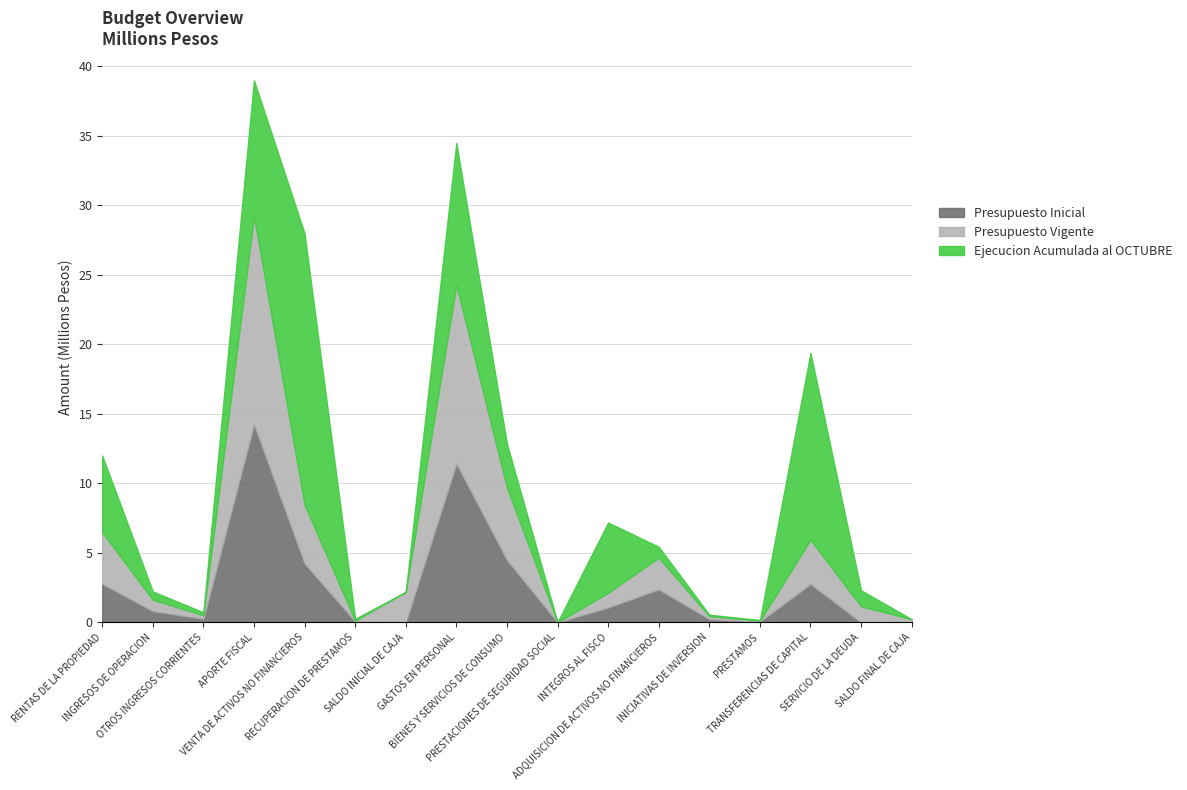

Reading right to left, list all the values displayed in this chart.

Presupuesto Inicial: SALDO FINAL DE CAJA=0	SERVICIO DE LA DEUDA=1000	TRANSFERENCIAS DE CAPITAL=2751028	PRESTAMOS=55460	INICIATIVAS DE INVERSION=222378	ADQUISICION DE ACTIVOS NO FINANCIEROS=2370035	INTEGROS AL FISCO=1060304	PRESTACIONES DE SEGURIDAD SOCIAL=11	BIENES Y SERVICIOS DE CONSUMO=4482612	GASTOS EN PERSONAL=11421486	SALDO INICIAL DE CAJA=1000	RECUPERACION DE PRESTAMOS=60140	VENTA DE ACTIVOS NO FINANCIEROS=4227541	APORTE FISCAL=14252963	OTROS INGRESOS CORRIENTES=252959	INGRESOS DE OPERACION=808345	RENTAS DE LA PROPIEDAD=2761366
Presupuesto Vigente: SALDO FINAL DE CAJA=220000	SERVICIO DE LA DEUDA=1148605	TRANSFERENCIAS DE CAPITAL=3180395	PRESTAMOS=55460	INICIATIVAS DE INVERSION=222378	ADQUISICION DE ACTIVOS NO FINANCIEROS=2276918	INTEGROS AL FISCO=1060304	PRESTACIONES DE SEGURIDAD SOCIAL=11	BIENES Y SERVICIOS DE CONSUMO=5204856	GASTOS EN PERSONAL=12844087	SALDO INICIAL DE CAJA=2179644	RECUPERACION DE PRESTAMOS=60140	VENTA DE ACTIVOS NO FINANCIEROS=4227541	APORTE FISCAL=14977727	OTROS INGRESOS CORRIENTES=252959	INGRESOS DE OPERACION=808345	RENTAS DE LA PROPIEDAD=3706658
Ejecucion Acumulada al OCTUBRE: SALDO FINAL DE CAJA=0	SERVICIO DE LA DEUDA=1148605	TRANSFERENCIAS DE CAPITAL=13441689	PRESTAMOS=49314	INICIATIVAS DE INVERSION=94954	ADQUISICION DE ACTIVOS NO FINANCIEROS=783468	INTEGROS AL FISCO=5050784	PRESTACIONES DE SEGURIDAD SOCIAL=768	BIENES Y SERVICIOS DE CONSUMO=3144560	GASTOS EN PERSONAL=10202741	SALDO INICIAL DE CAJA=0	RECUPERACION DE PRESTAMOS=120628	VENTA DE ACTIVOS NO FINANCIEROS=19501249	APORTE FISCAL=9746846	OTROS INGRESOS CORRIENTES=208011	INGRESOS DE OPERACION=597212	RENTAS DE LA PROPIEDAD=5518521